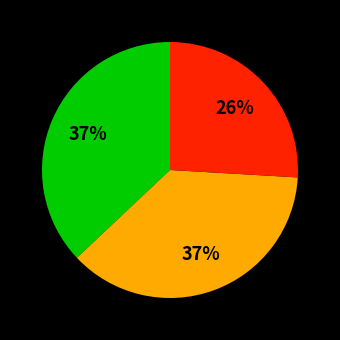

Does any single category account for the majority?

No